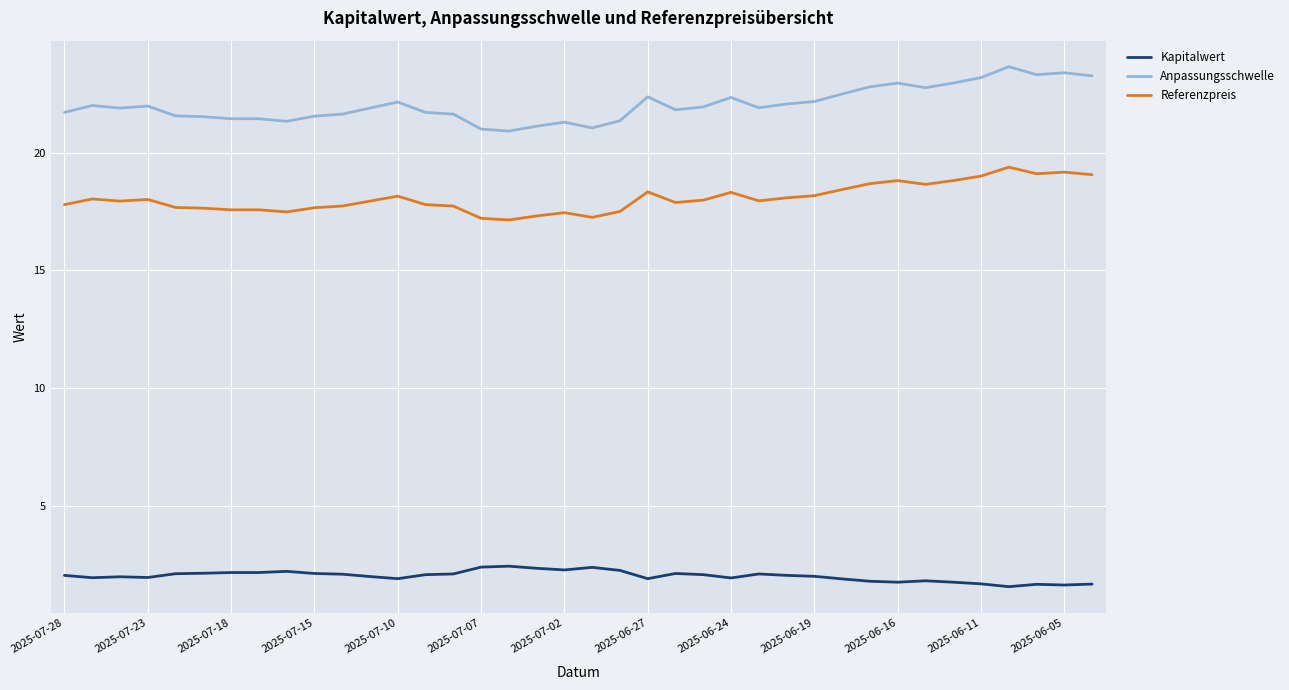

Does the chart display data point markers on the line(s)?

No